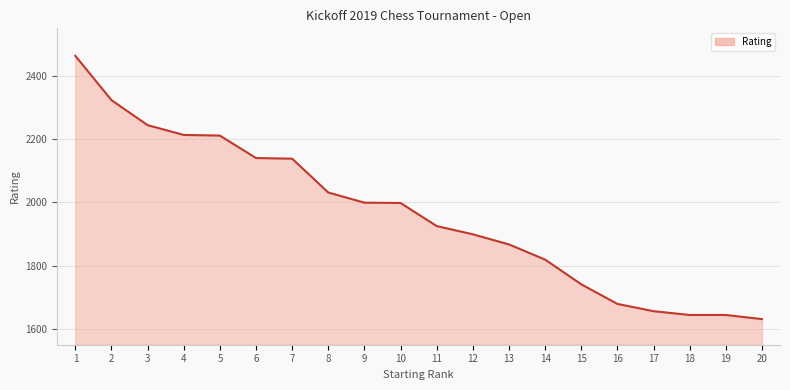

What is the difference between the values at 11 and 19?

281